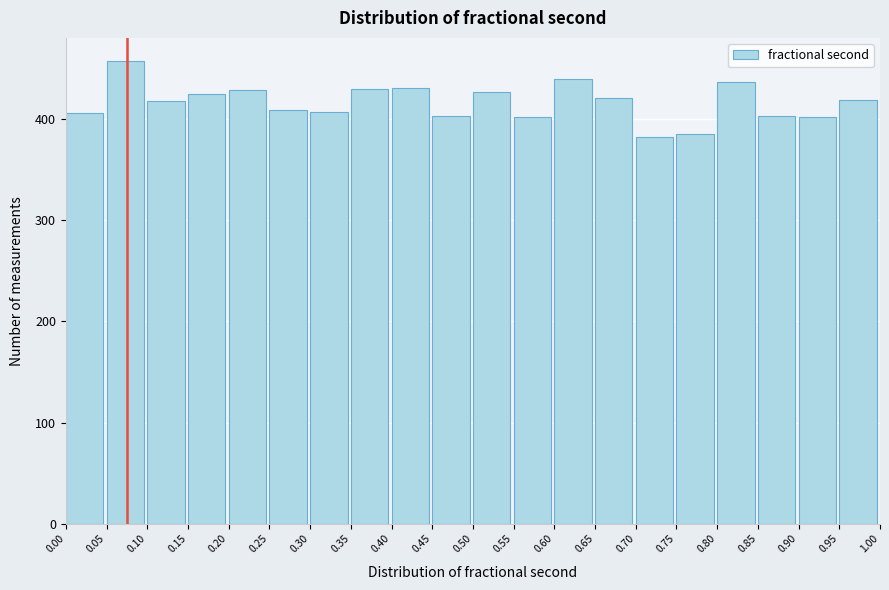

Reading left to right, transcribe this chart: for each bar, give the range it covers on the x-axis and its height. The values are not printed on the chart, so give them approximately, as read against the axis.

0.00 to 0.05: 410
0.05 to 0.10: 460
0.10 to 0.15: 420
0.15 to 0.20: 420
0.20 to 0.25: 430
0.25 to 0.30: 410
0.30 to 0.35: 410
0.35 to 0.40: 430
0.40 to 0.45: 430
0.45 to 0.50: 400
0.50 to 0.55: 430
0.55 to 0.60: 400
0.60 to 0.65: 440
0.65 to 0.70: 420
0.70 to 0.75: 380
0.75 to 0.80: 390
0.80 to 0.85: 440
0.85 to 0.90: 400
0.90 to 0.95: 400
0.95 to 1.00: 420